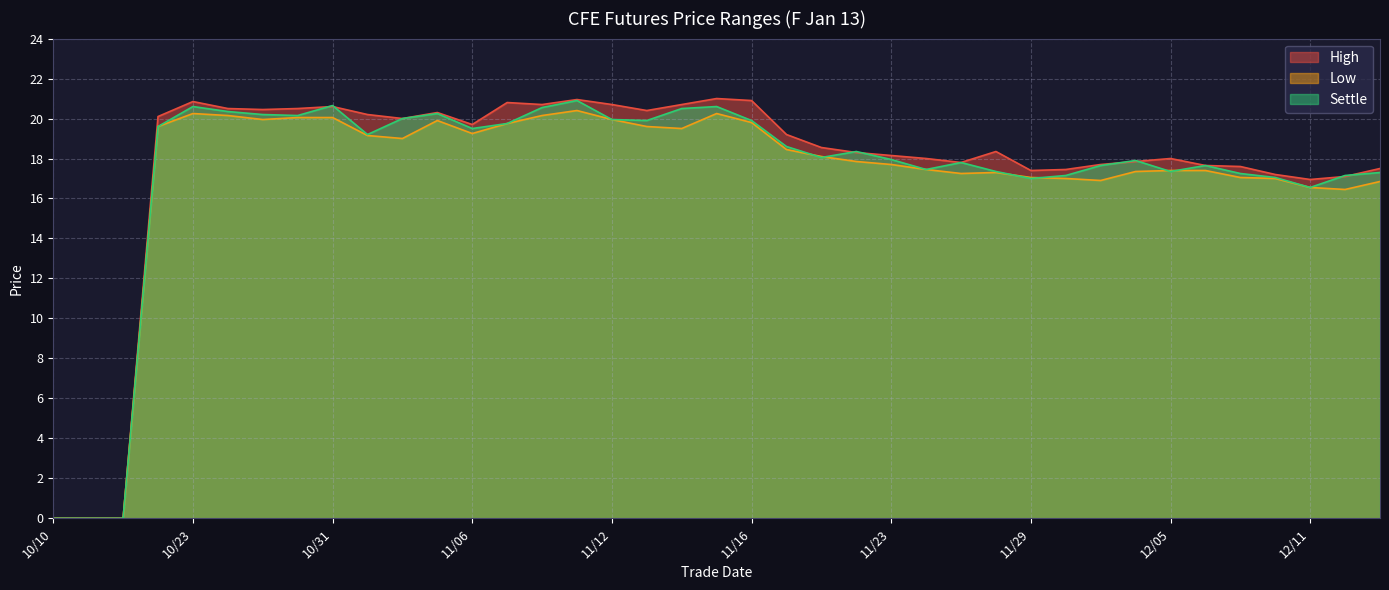

Between which two adjacent categories do Settle and High first intersect?

10/26 and 10/31